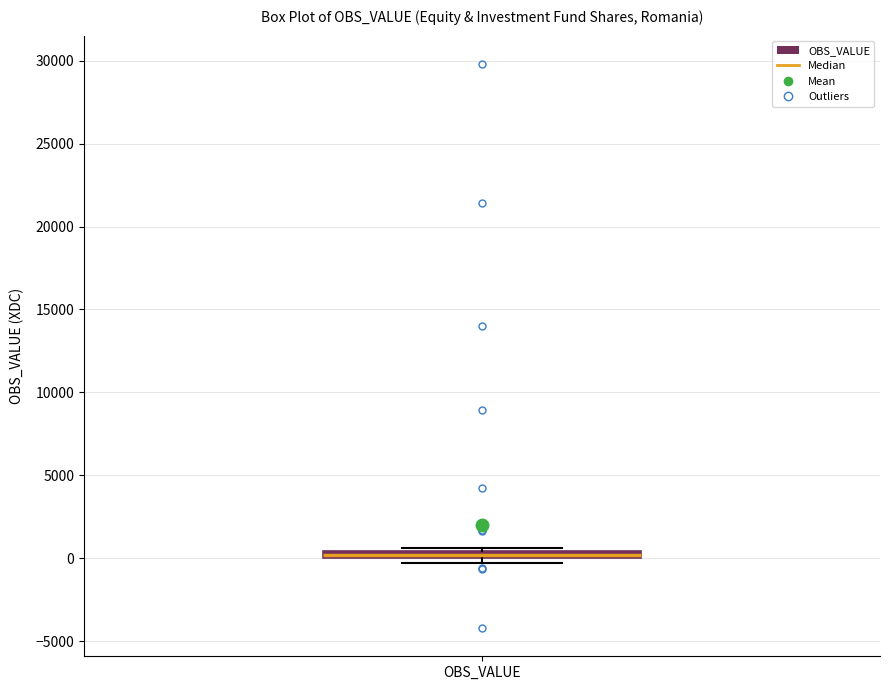

Where is the upper edge of the box for OBS_VALUE on the y-axis? The values are not printed on the chart, so give them approximately, as read against the axis.

500